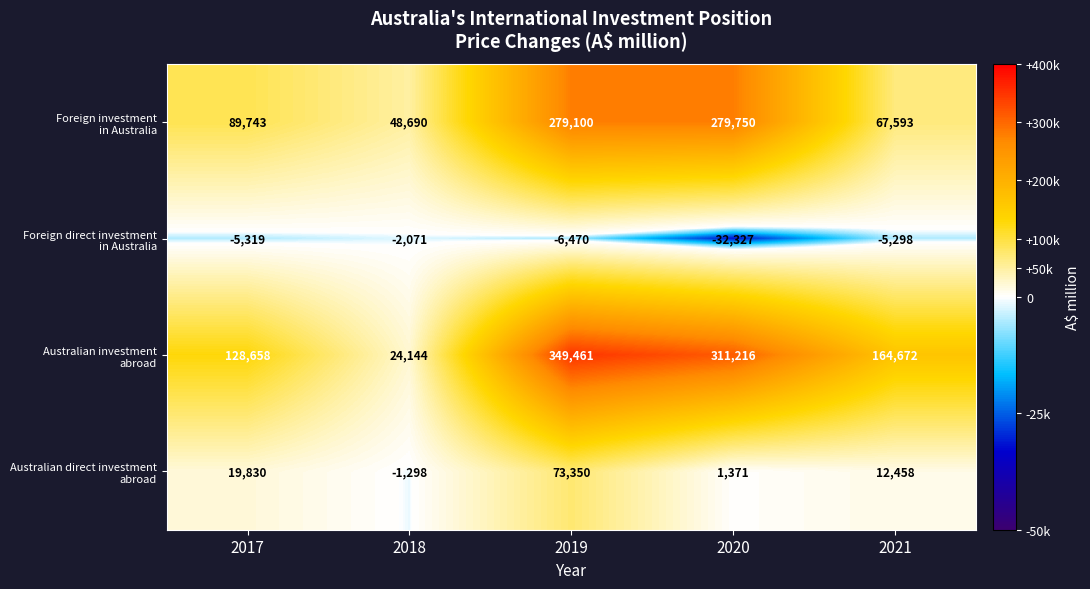

How many distinct data groups are displayed?

4